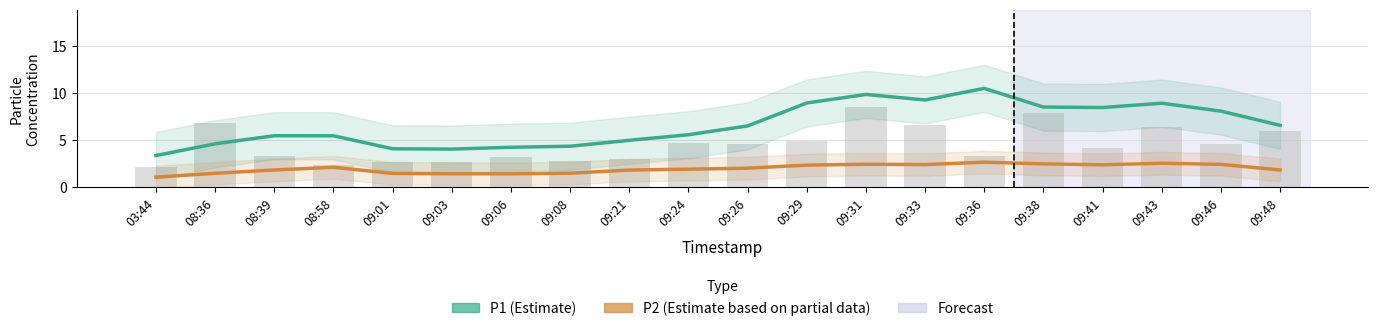

What is the value of the P1 (Estimate) bar at the 1st from the left?

3.4